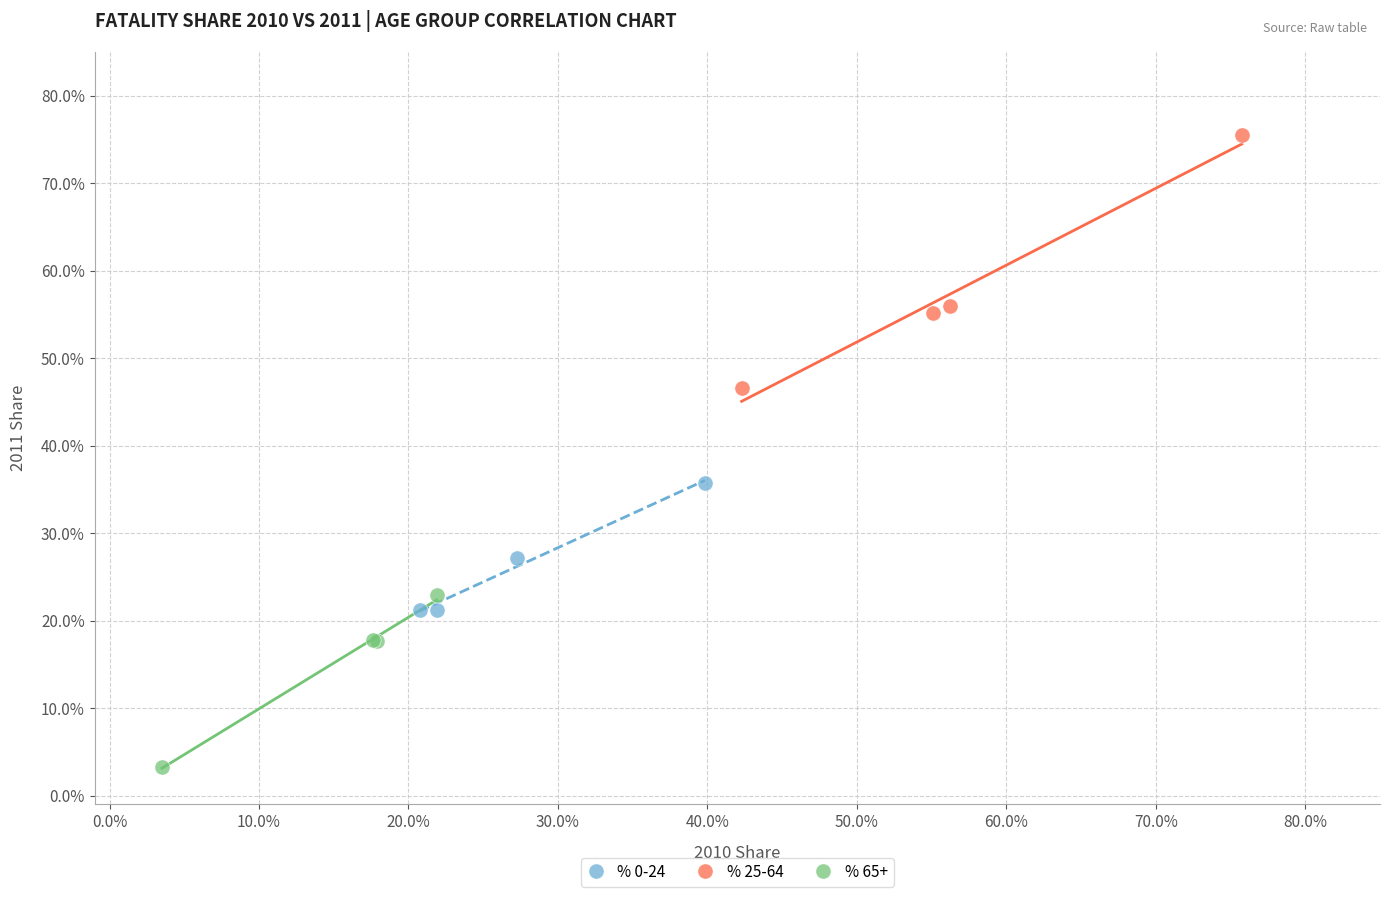

Which series contains the highest Y value?

% 25-64